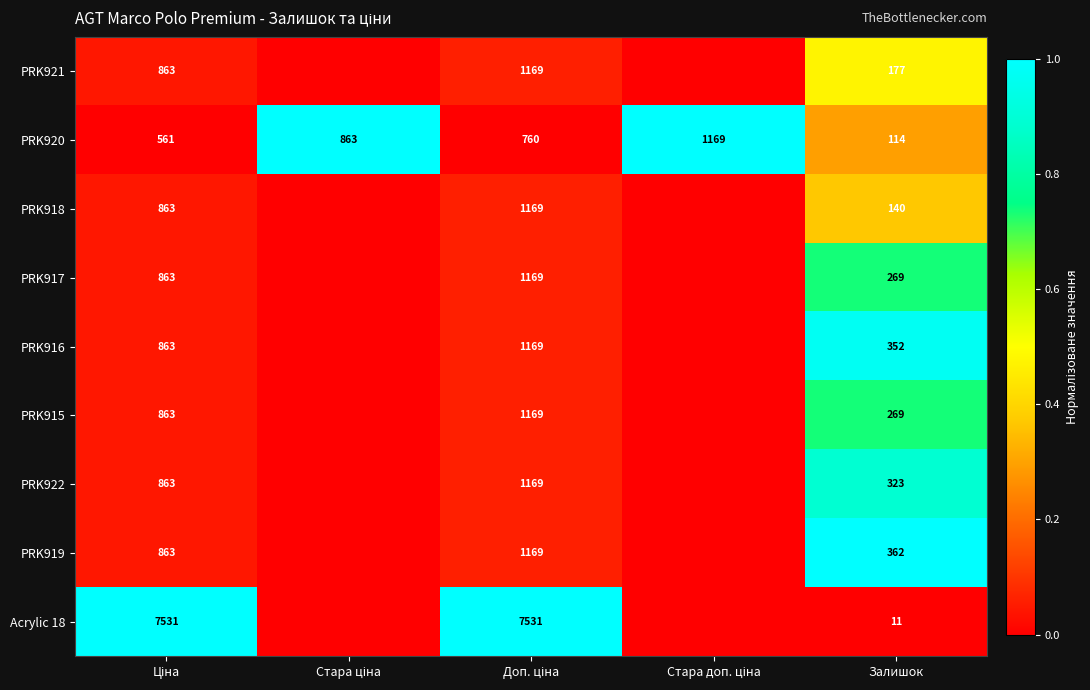

Is it true that Acrylic 18 equals 6 at Залишок?

False